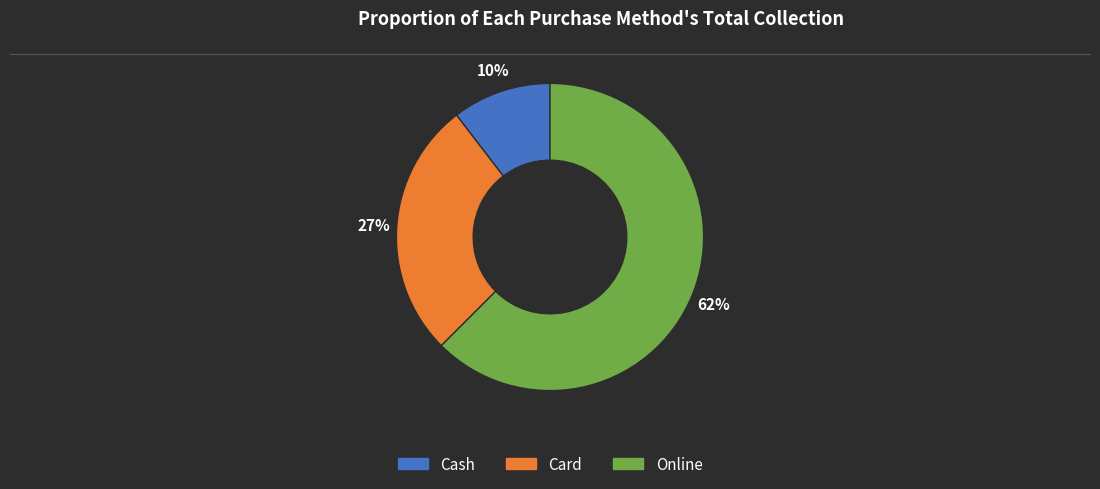

How many slices are in this pie chart?

3